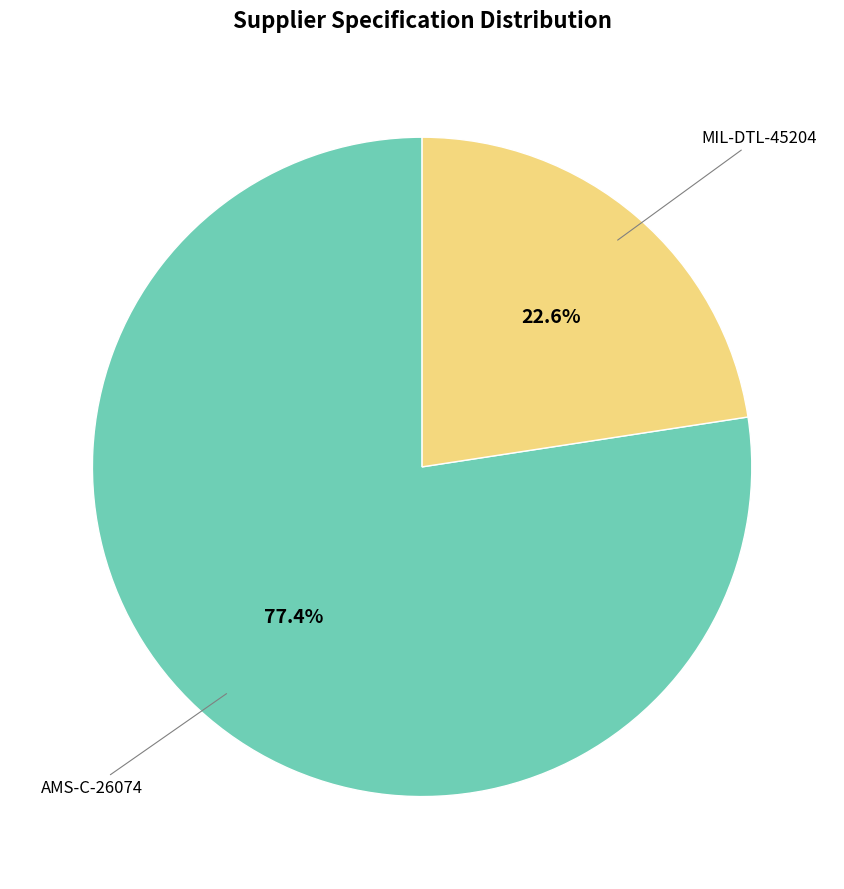

Is there a majority slice in this chart?

Yes